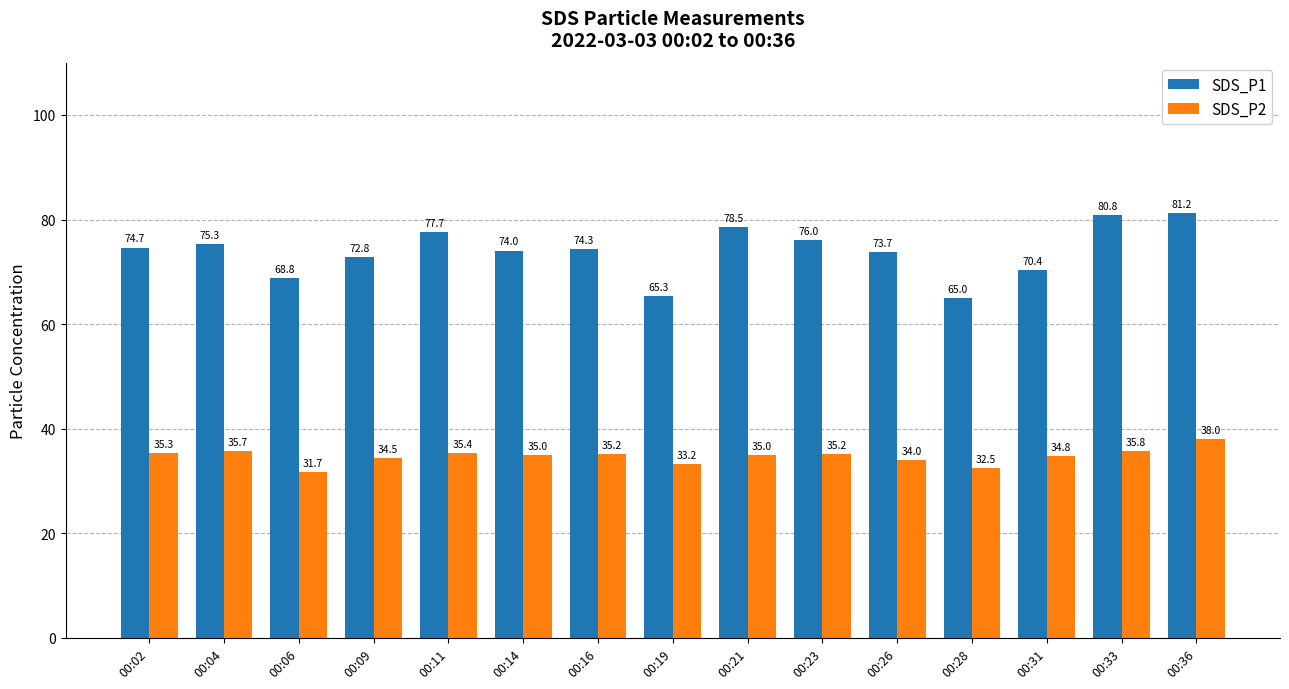

What are all the series names shown in the legend?

SDS_P1, SDS_P2